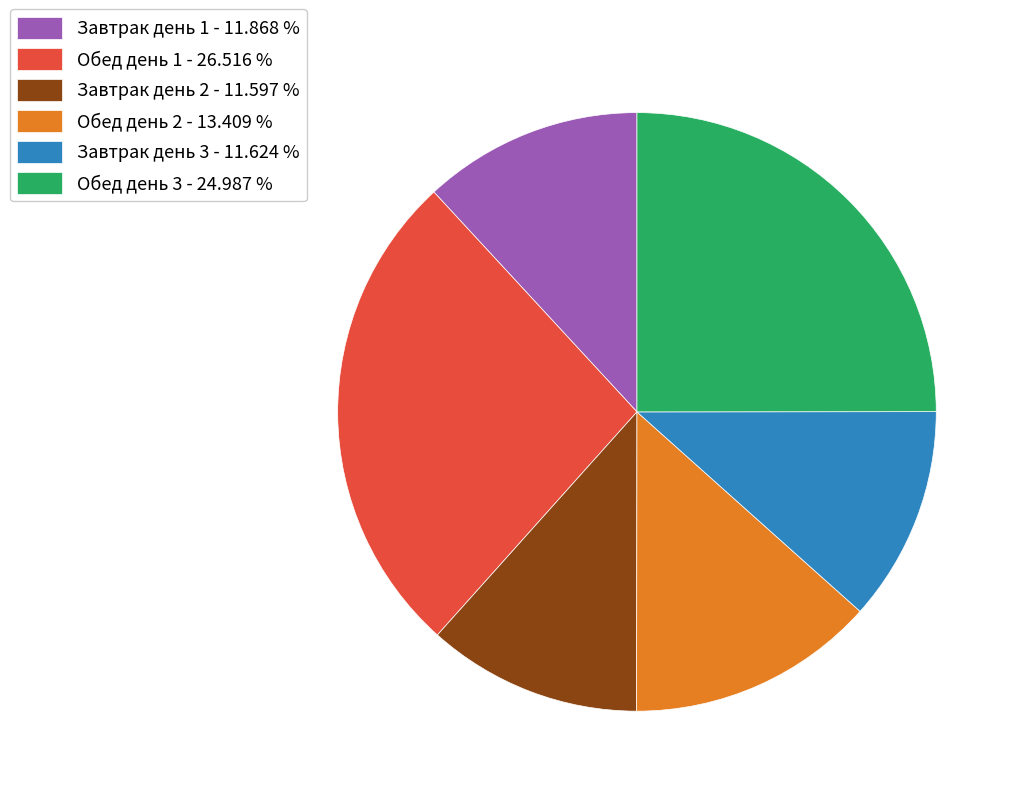

Approximately how many times larger is the value at Завтрак день 1 - 11.868 % compared to Обед день 2 - 13.409 %?

0.9